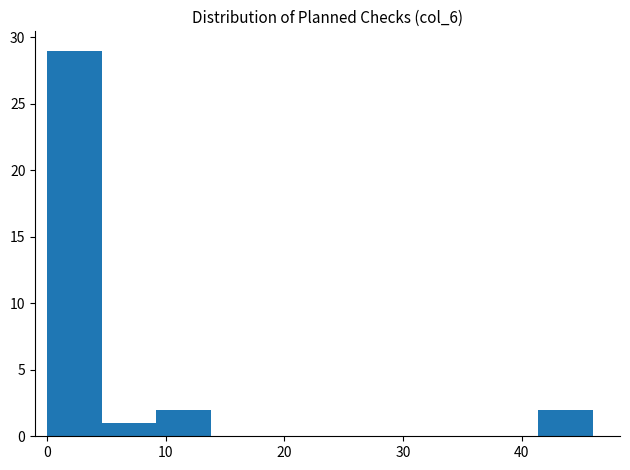

How tall is the bar that spans 41.4 to 46.0 on the x-axis? Neither the bar edges nor the heights are printed on the chart, so give them approximately, as read against the axes.

2